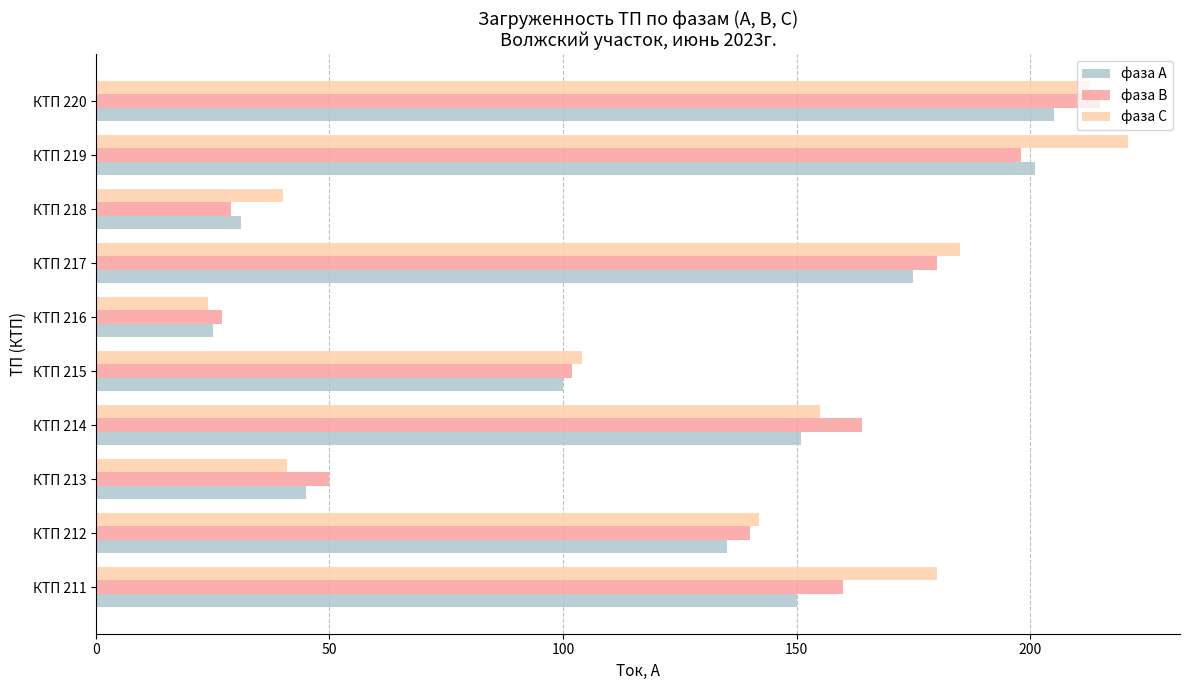

What is the sum of all фаза А values?

1218